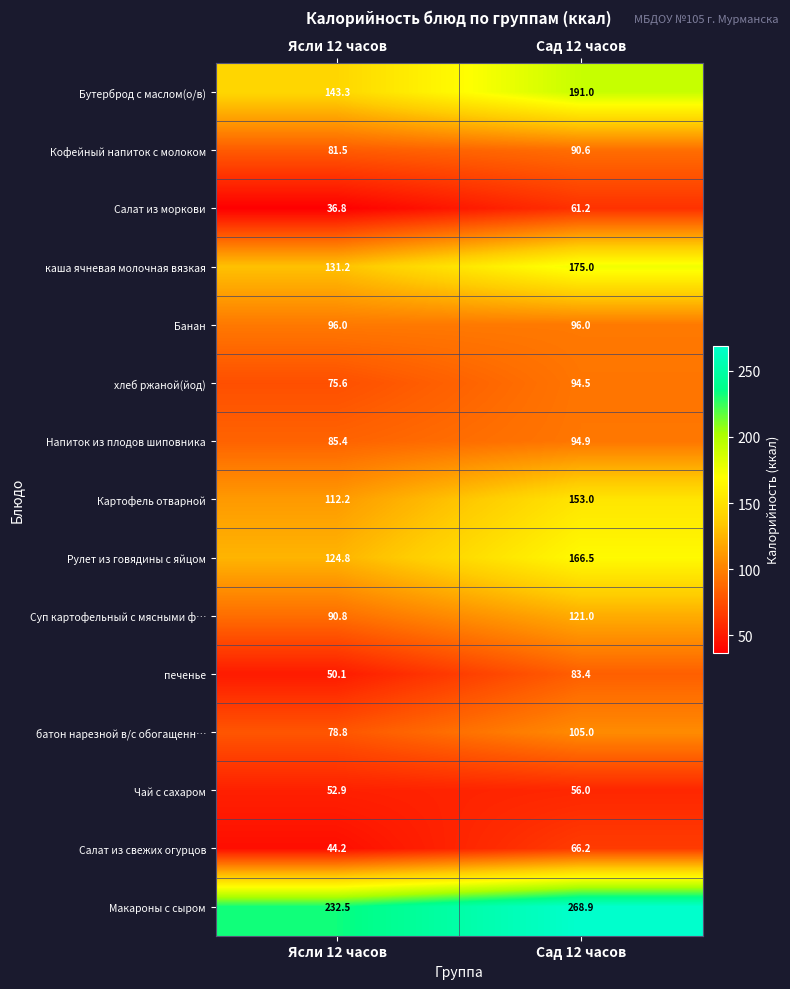

The Напиток из плодов шиповника series shows 159.6 at Сад 12 часов. True or false?

False